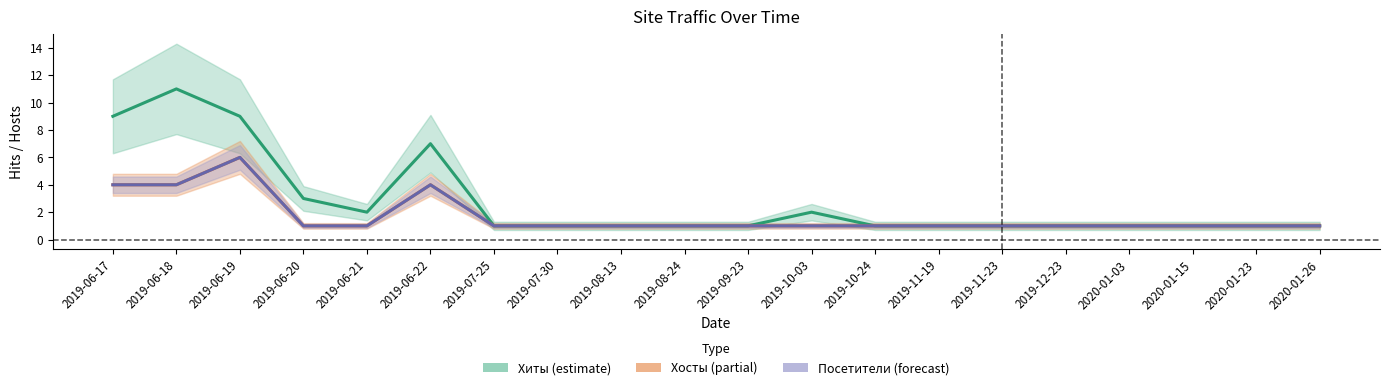

True or false: Посетители and Хиты cross at least once.

False